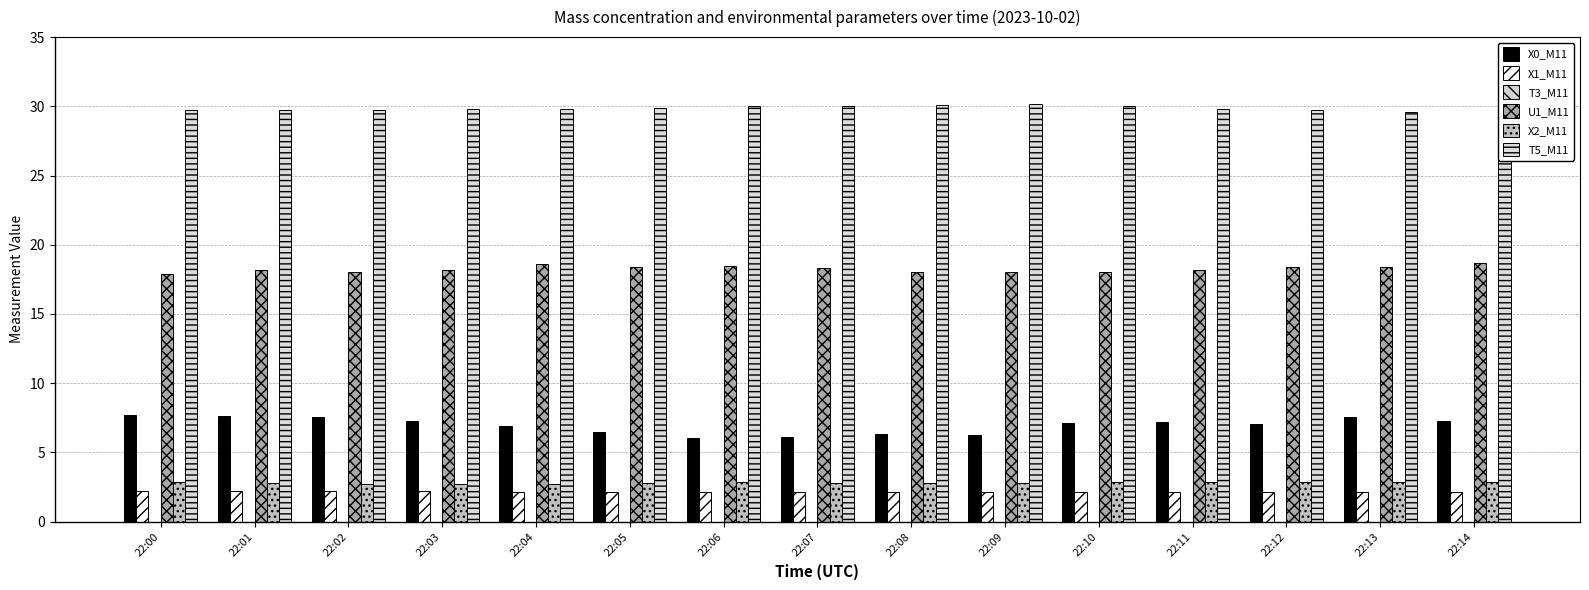

Count the U1_M11 values in the range 18 to 19.

14